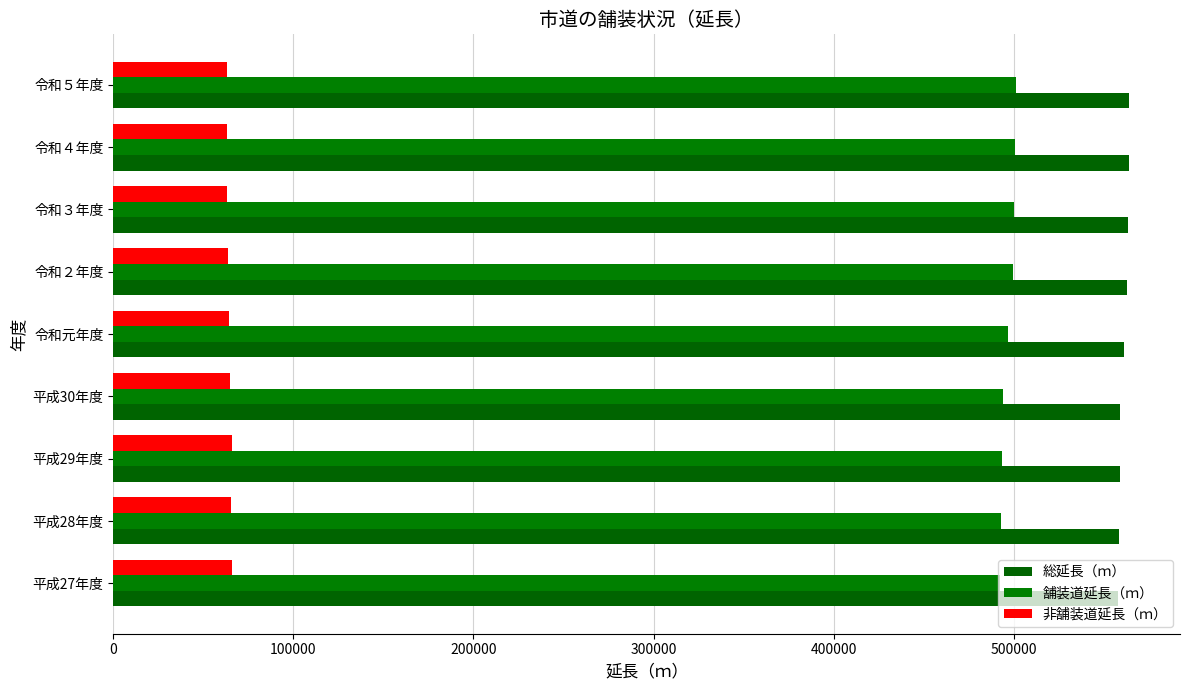

How many data points in 非舗装道延長（ｍ） are less than 64160?

4